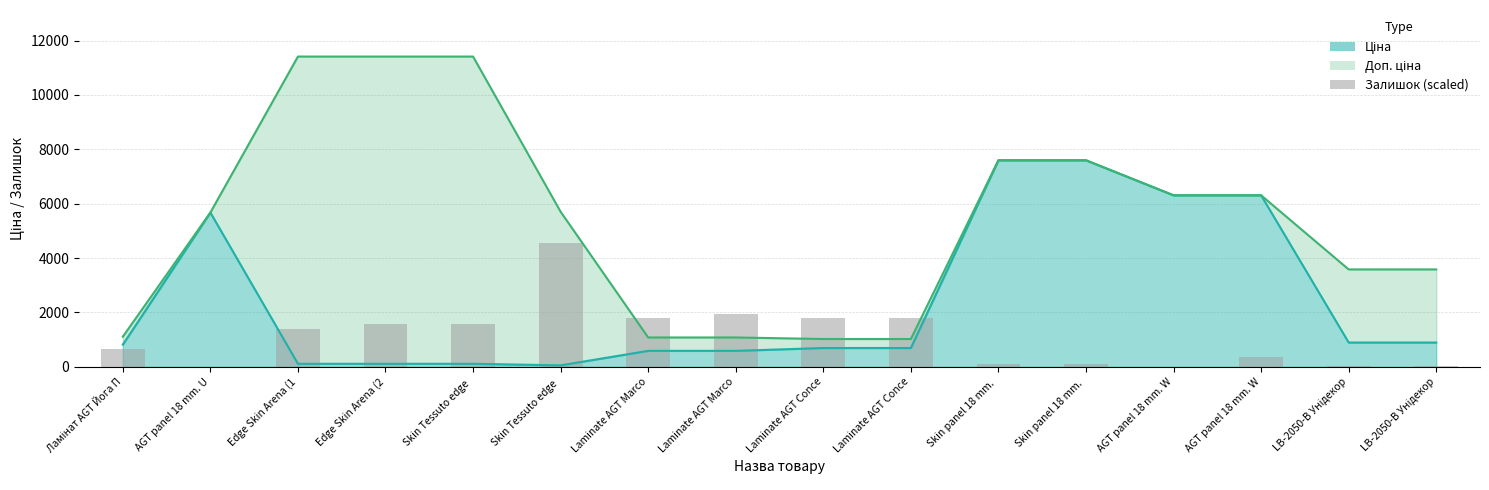

At which label does the data first exceed 1404?

Edge Skin Arena (1